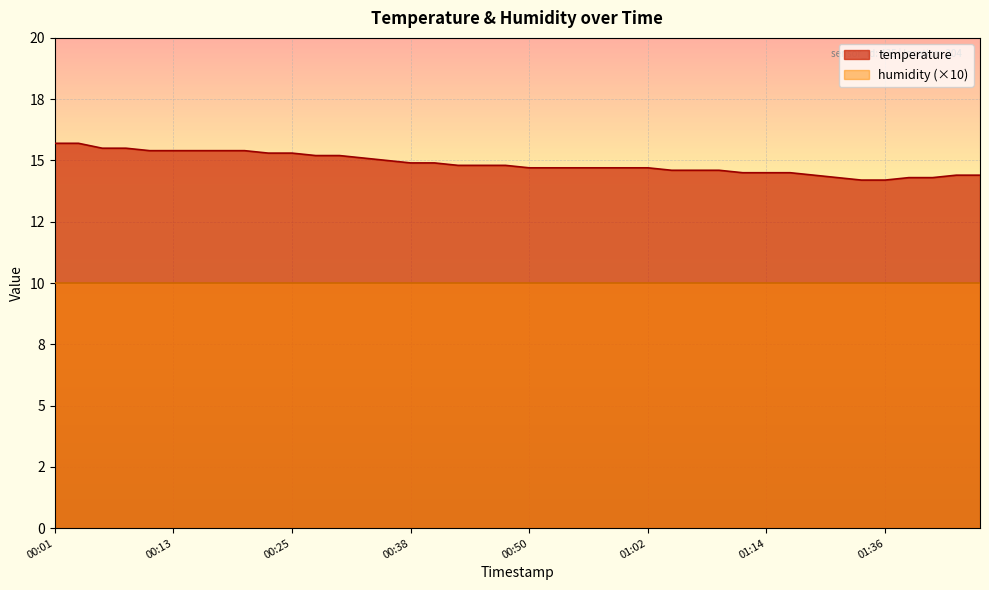

How many lines are shown in the chart?

1